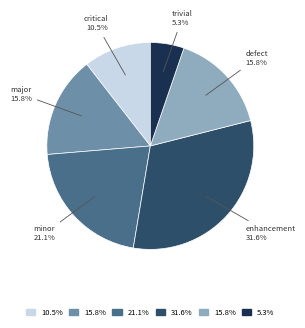

What is the largest slice in the pie chart?

enhancement